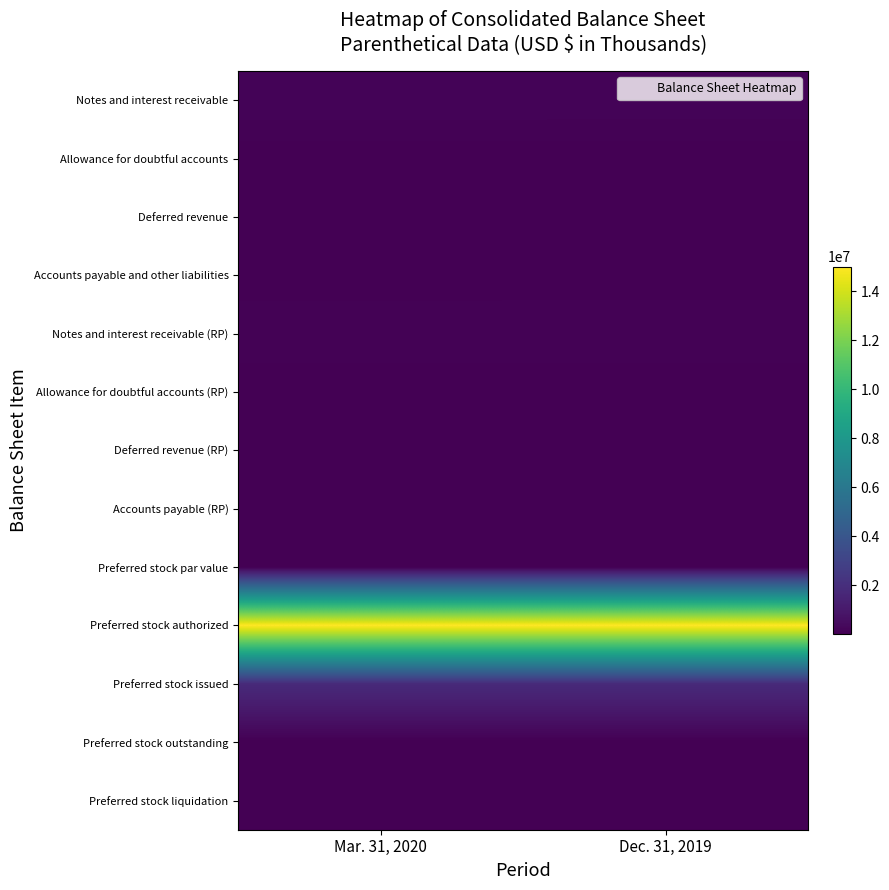

How many data points does each series have?

2